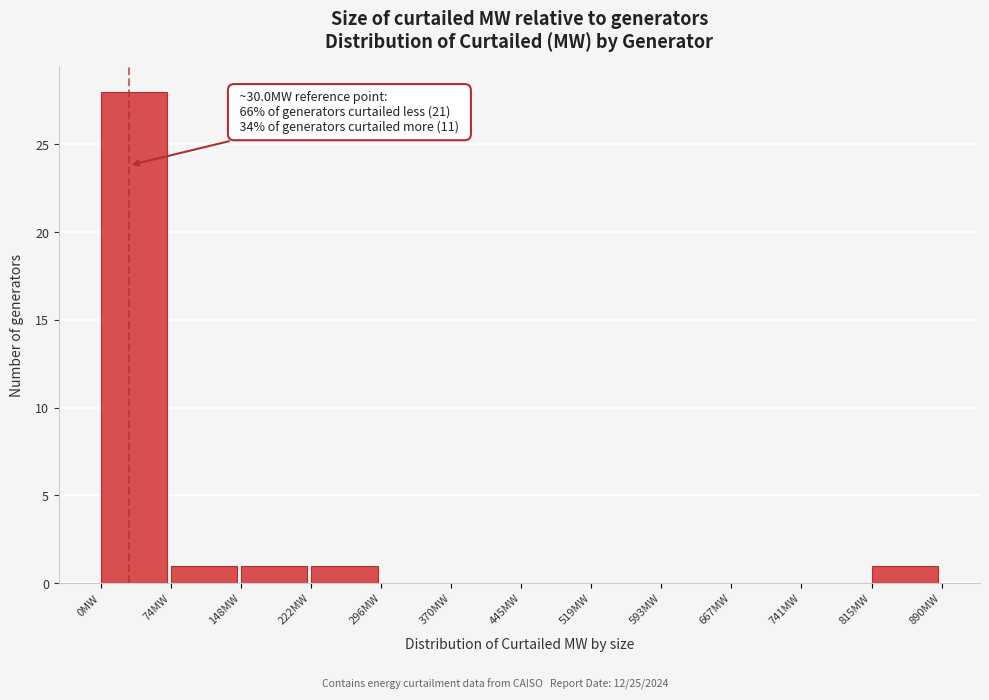

Over which range of the x-axis is the bar tallest?

0 to 70